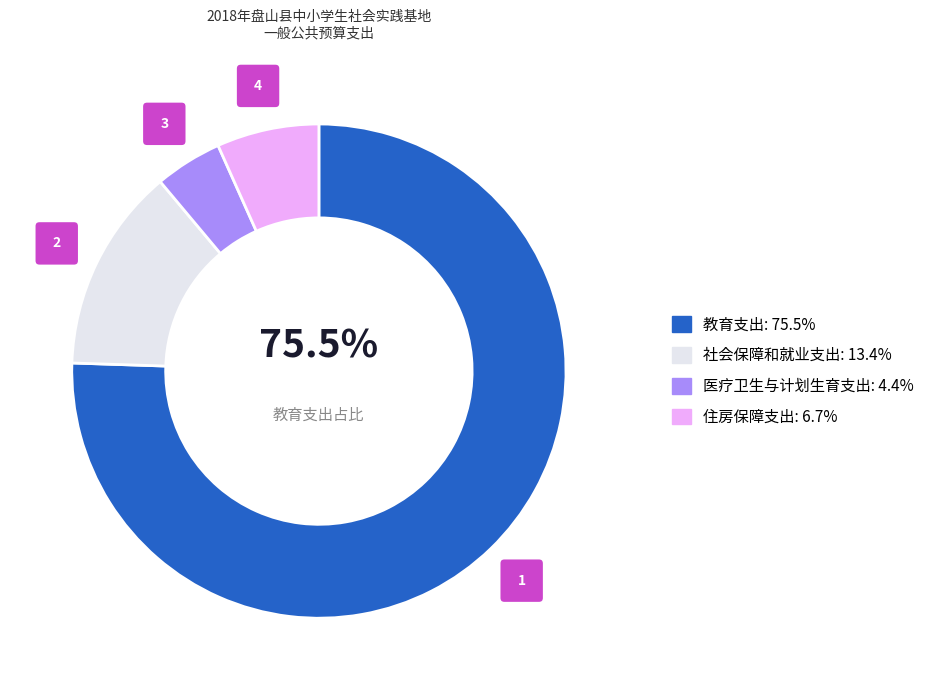

Count the number of slices in the pie.

4